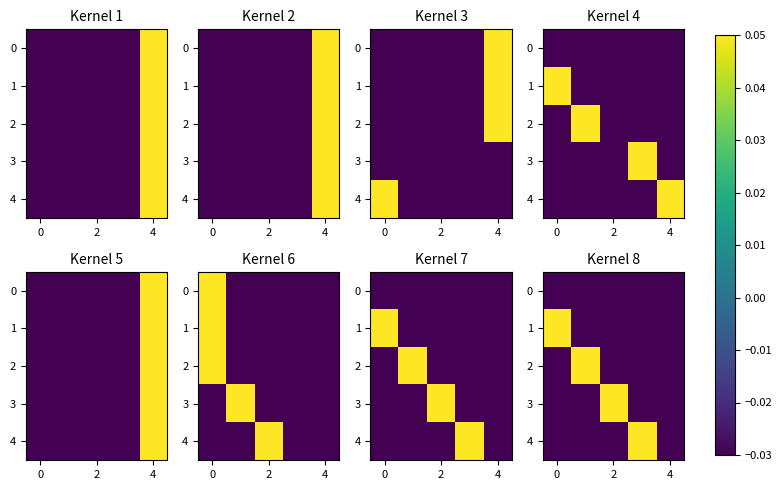

How many values in the 2 series are below 0?

4